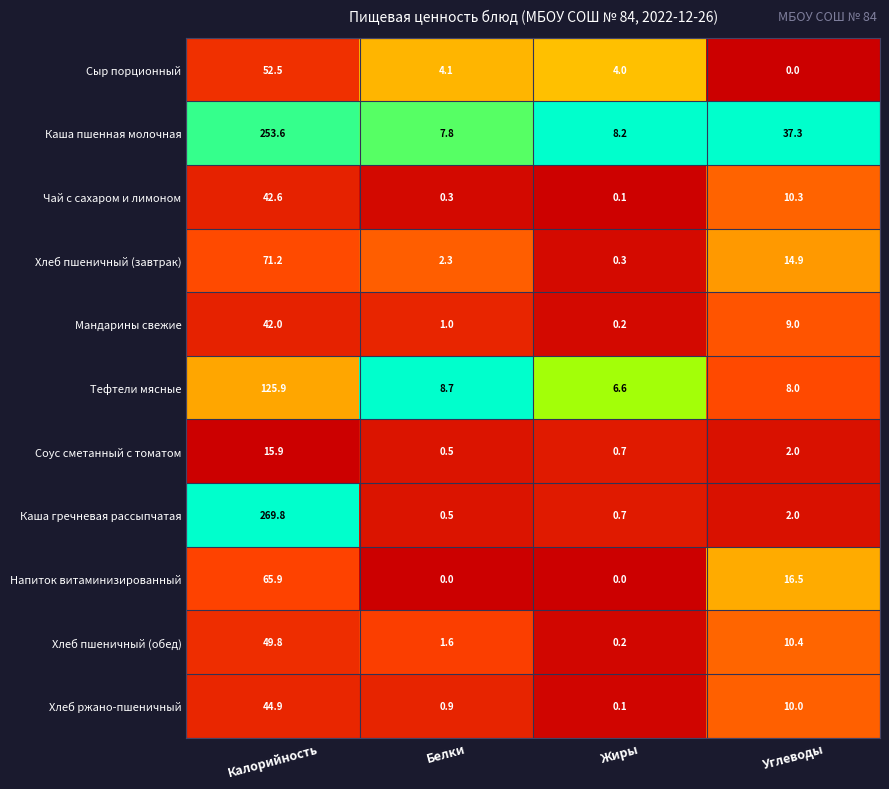

What is the difference between the highest and lowest values at Углеводы?

37.3